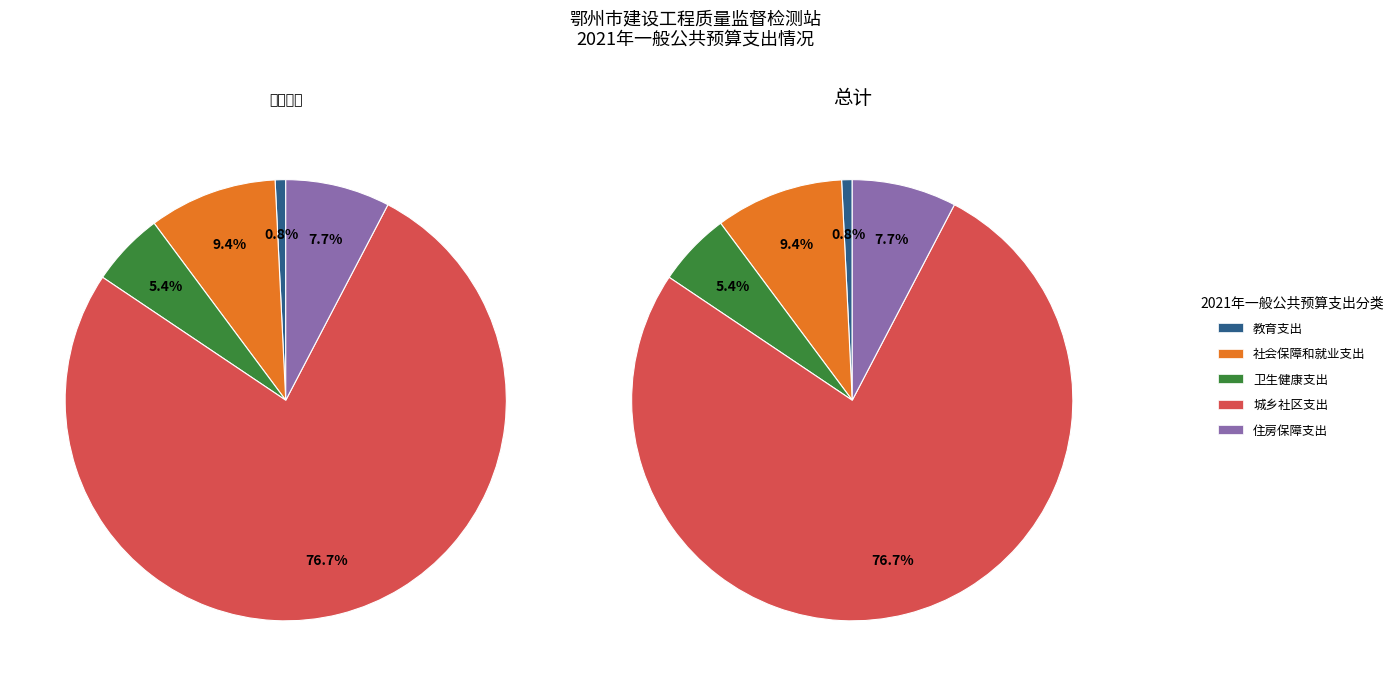

What is the majority slice?

城乡社区支出